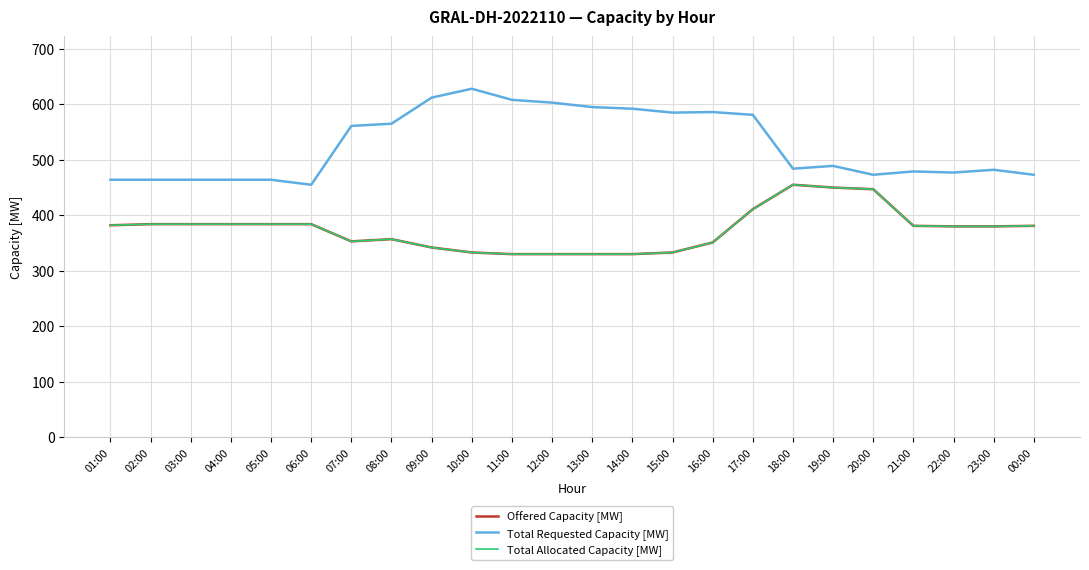

Does the chart have visible grid lines?

Yes